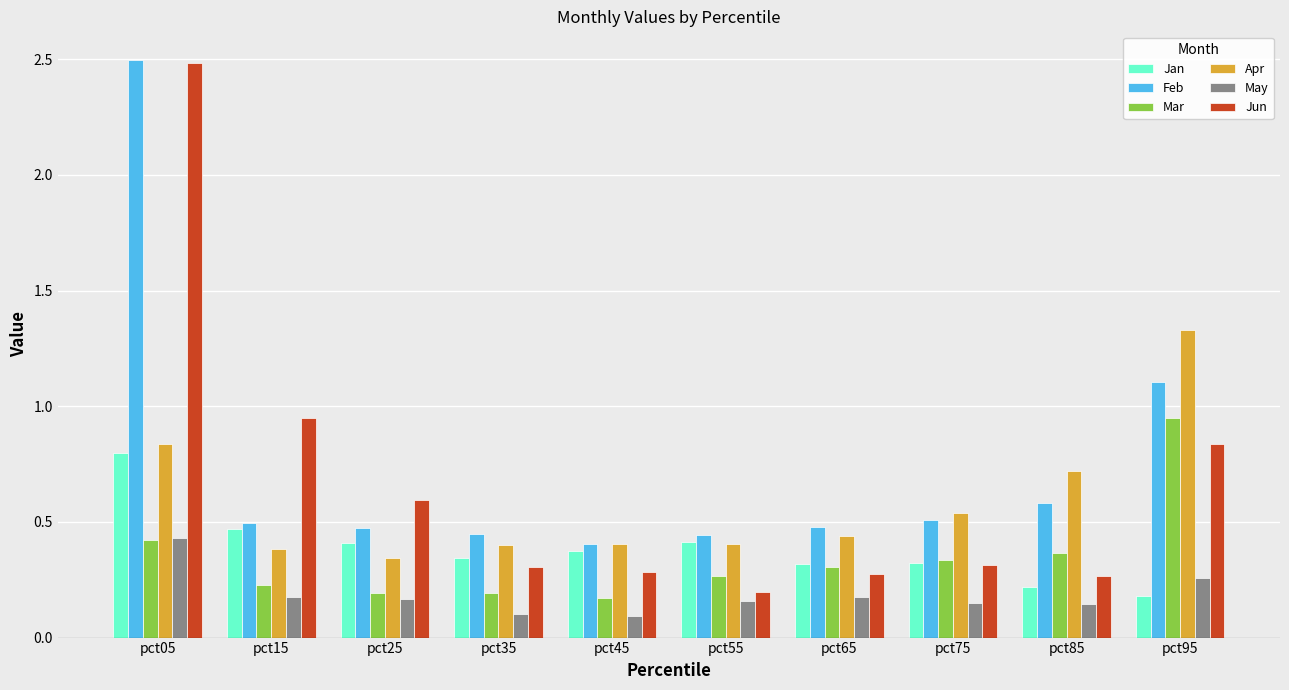

What is the average value of the Feb series?

0.7